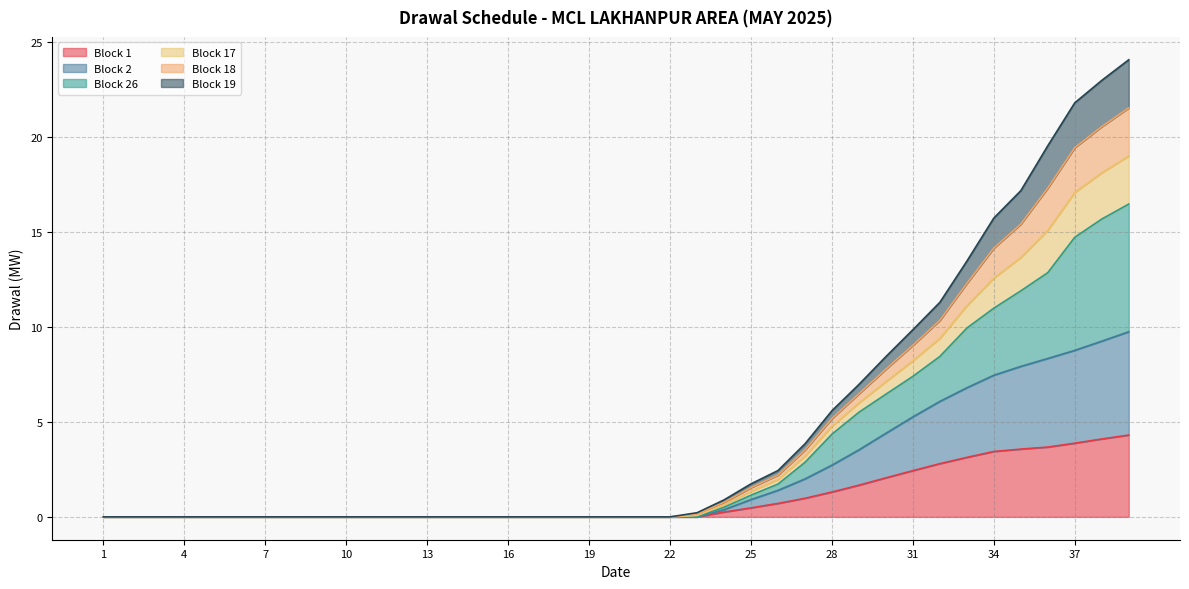

True or false: Block 2 and Block 17 cross at least once.

False